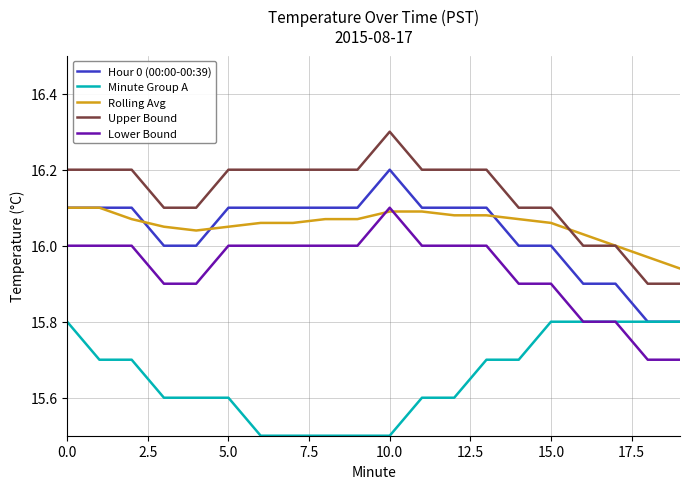

Which series has the largest total across all categories?

Upper Bound